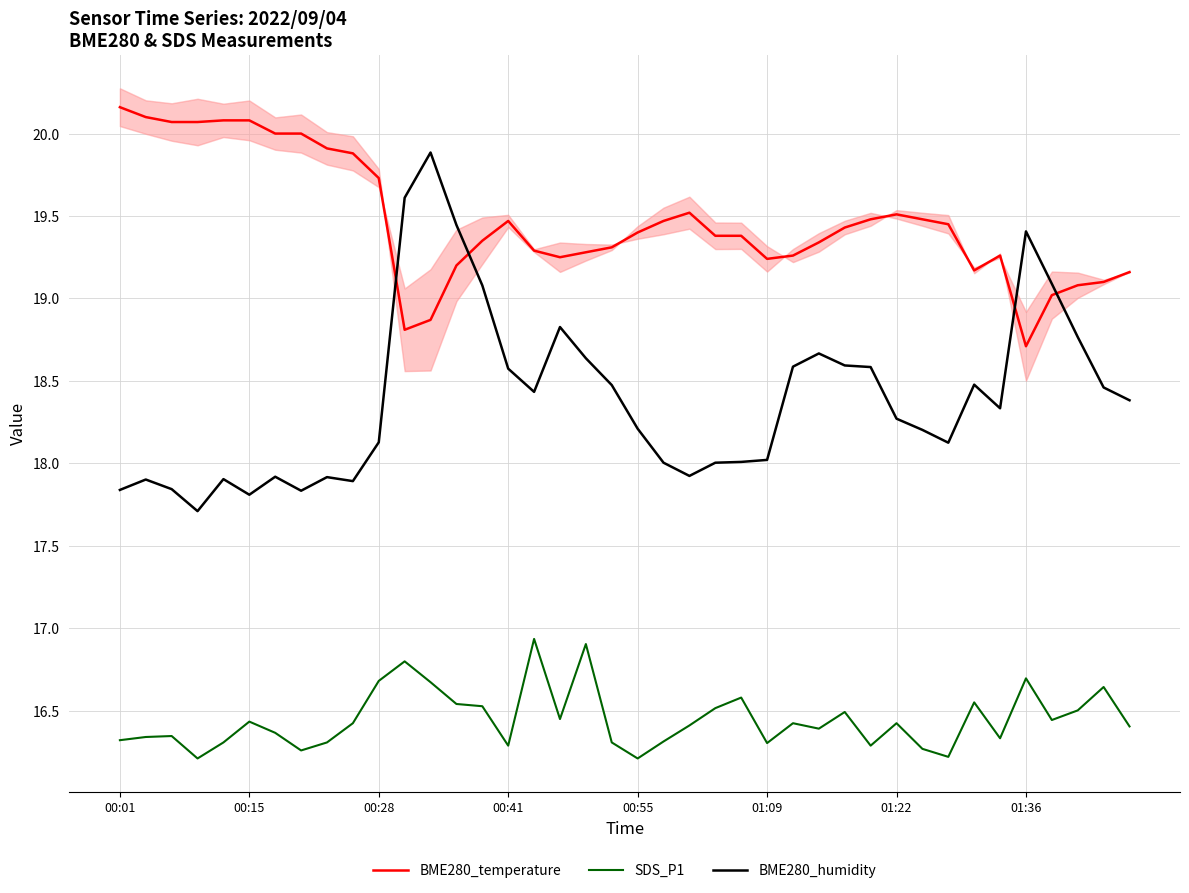

At which category does BME280_temperature reach its first local valley?

11